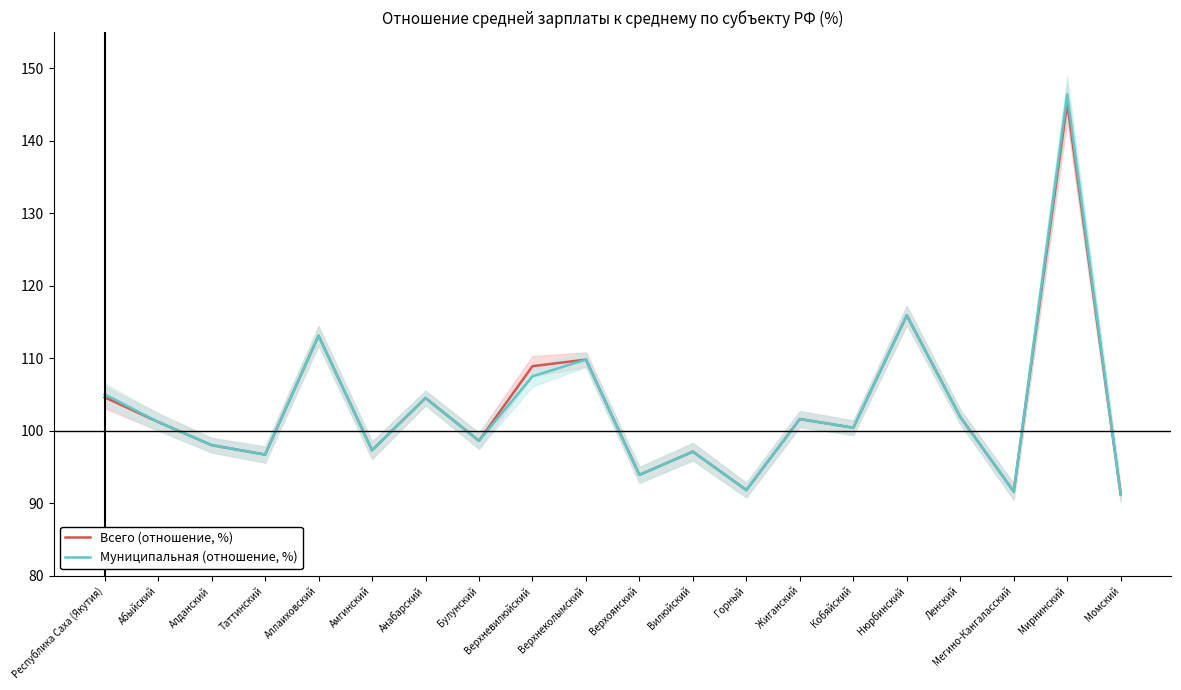

True or false: Всего (отношение, %) has more than 1 interior local peaks.

True